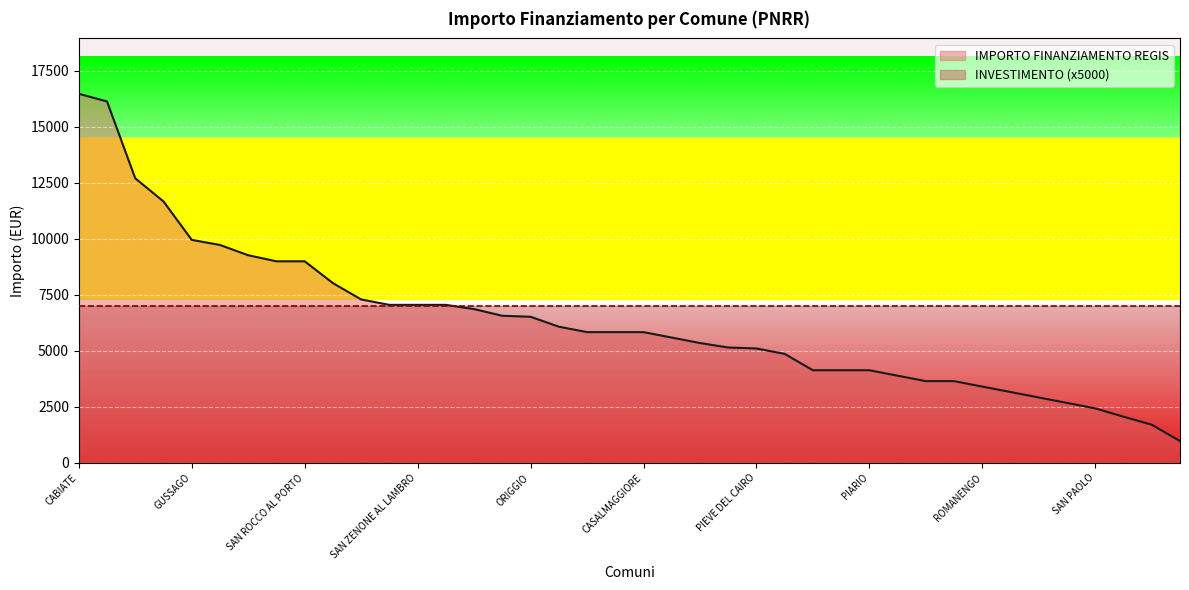

Which series has the largest range (max minus min)?

IMPORTO FINANZIAMENTO REGIS